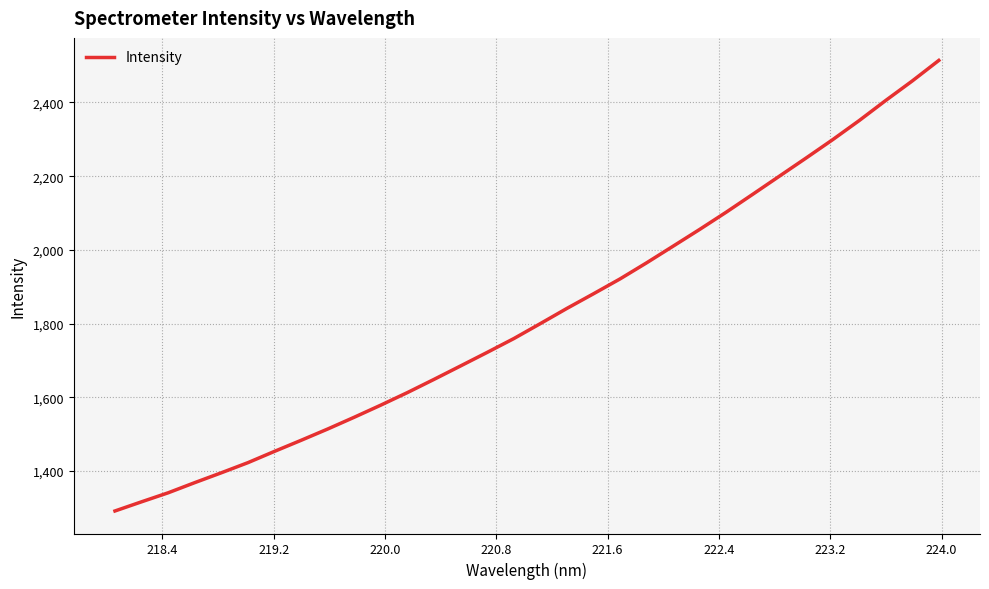

What is the difference between the maximum and minimum values?

1222.1